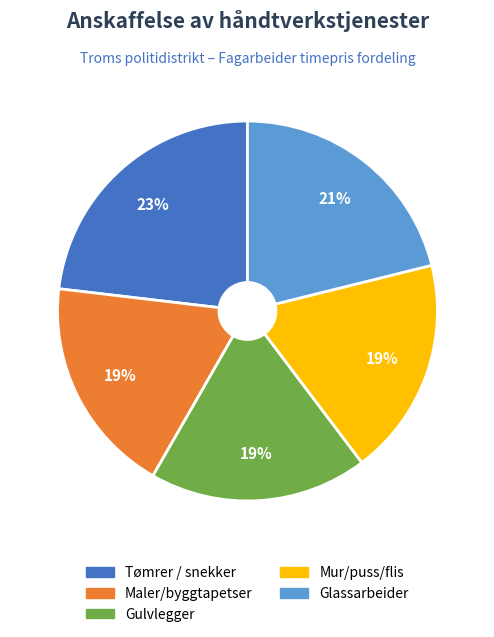

To the nearest percent, what percentage of the pie is Tømrer / snekker?

23%